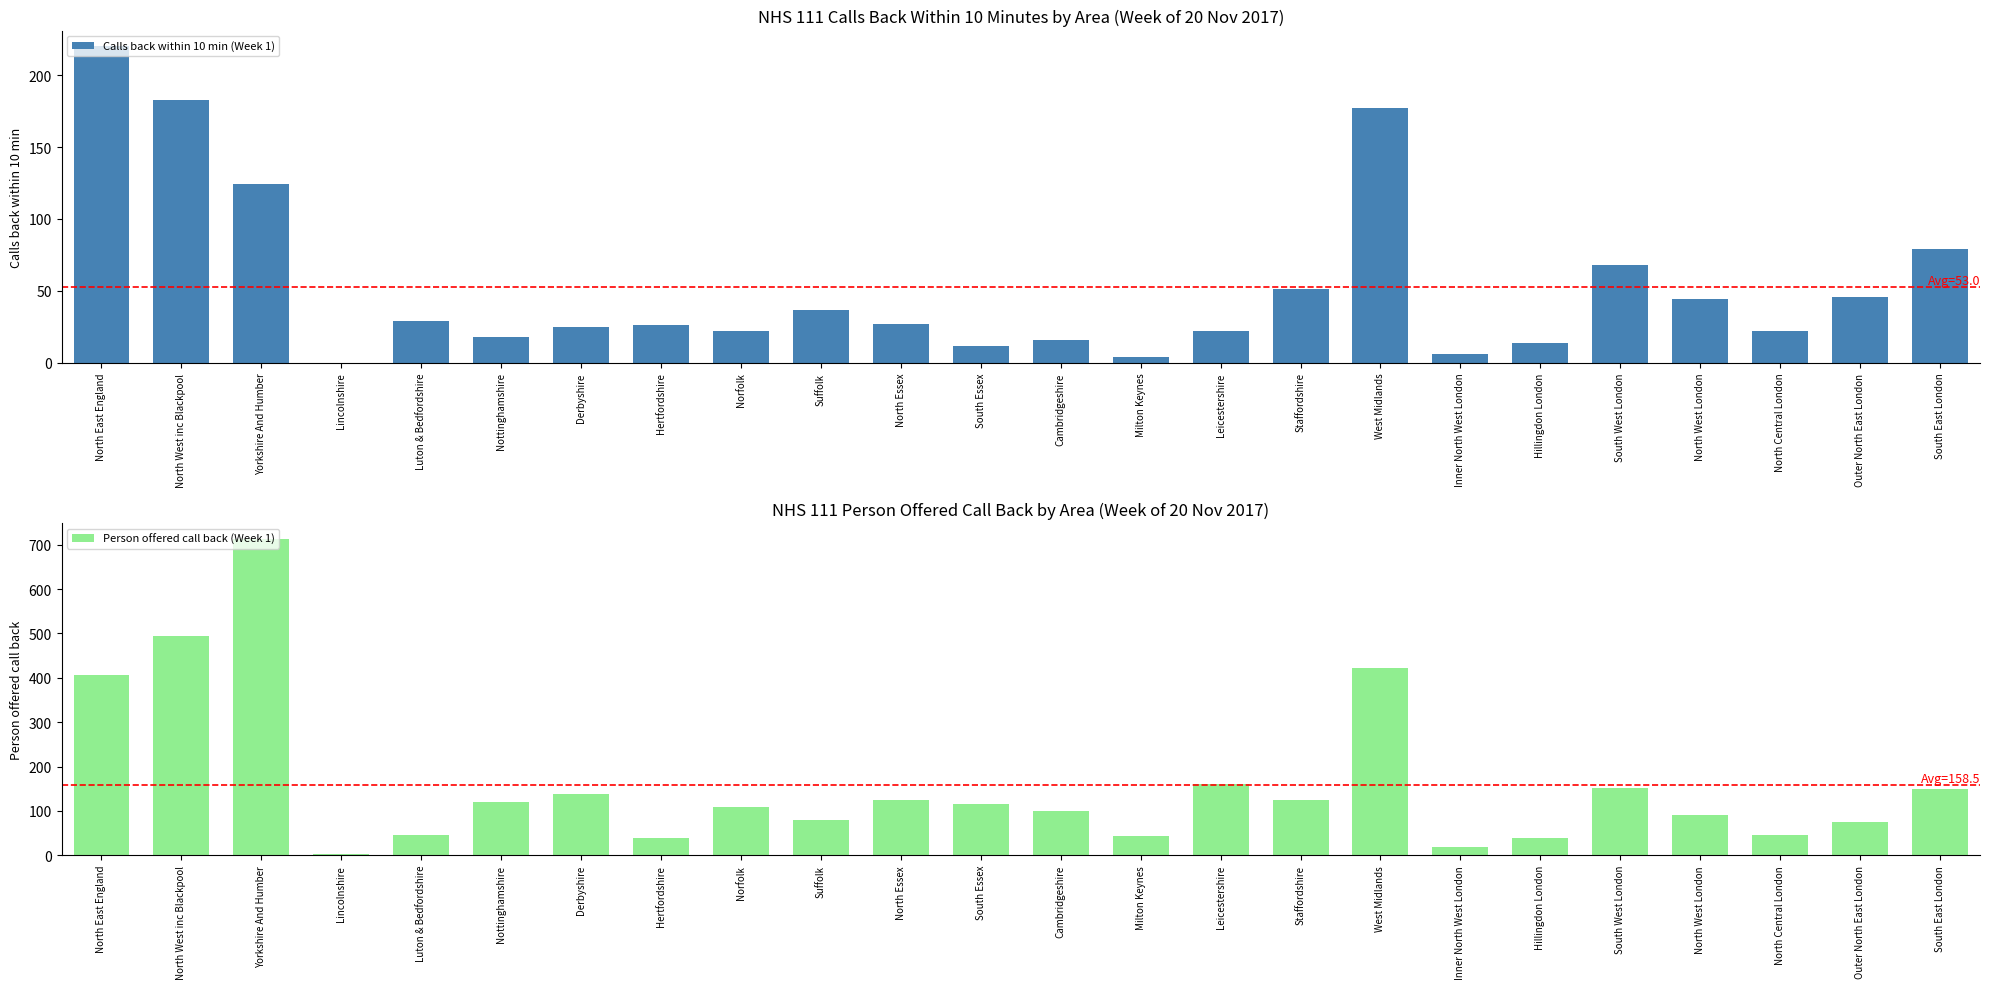

The value of Calls back within 10 min (Week 1) at Suffolk is 51. True or false?

False